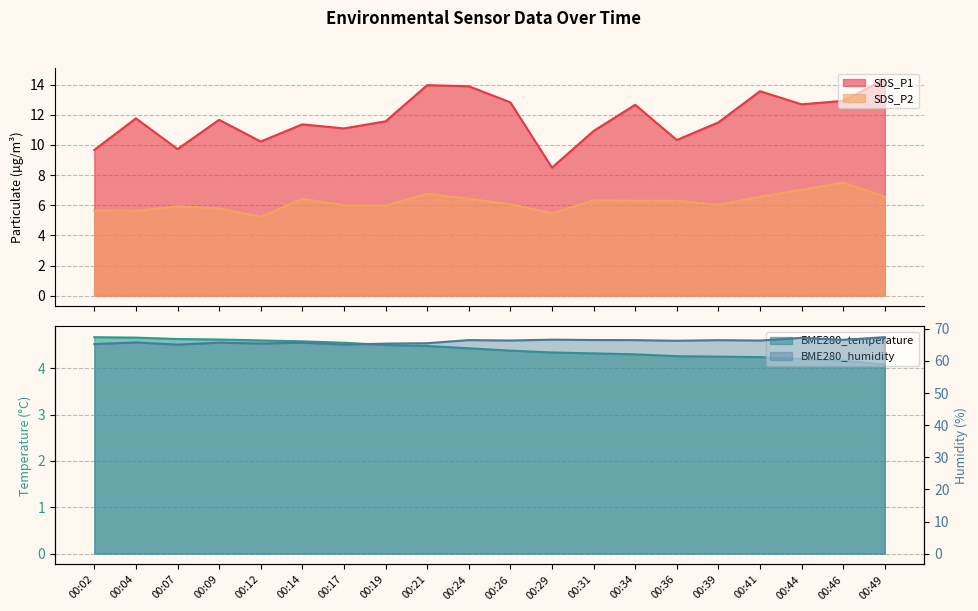

What are all the series names shown in the legend?

SDS_P1, SDS_P2, BME280_temperature, BME280_humidity